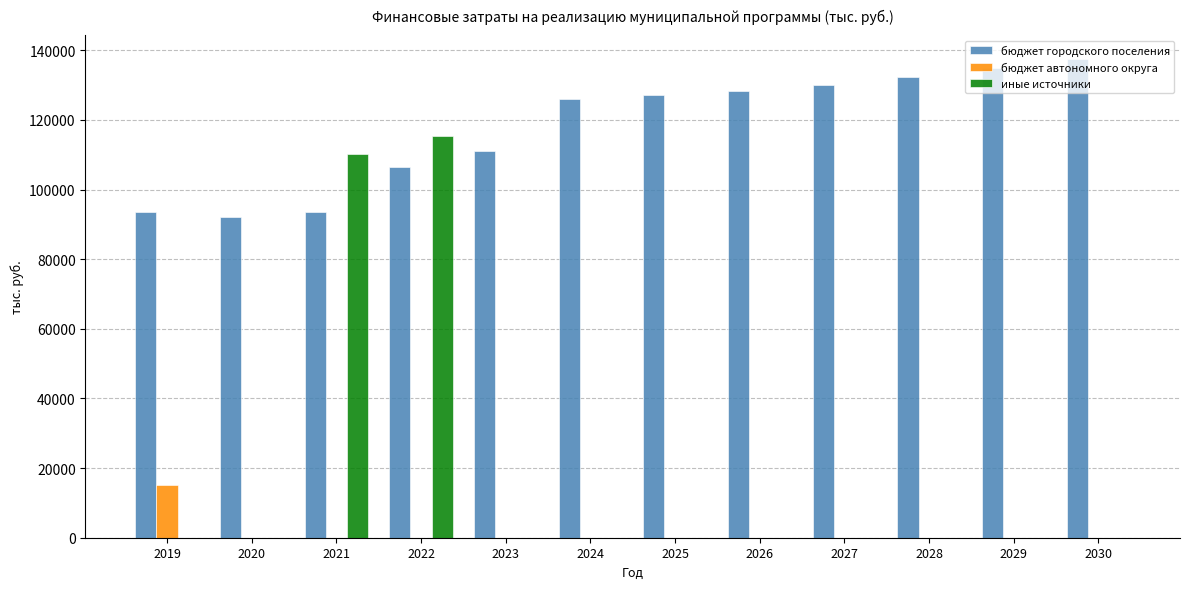

What is the total value across all series at 2019?

108450.6